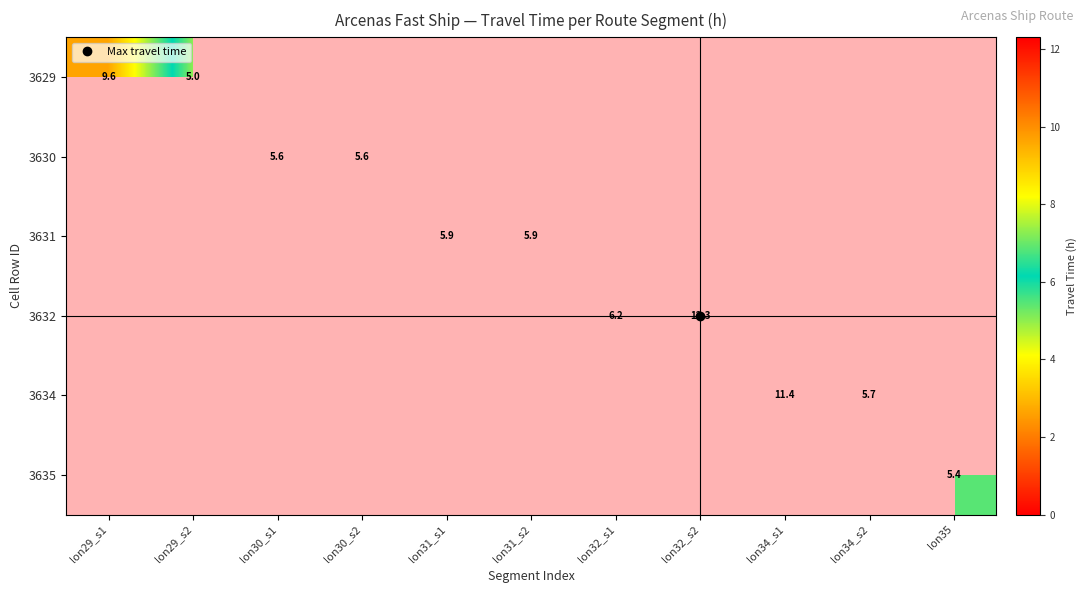

How many values in 3635 are above zero?

1